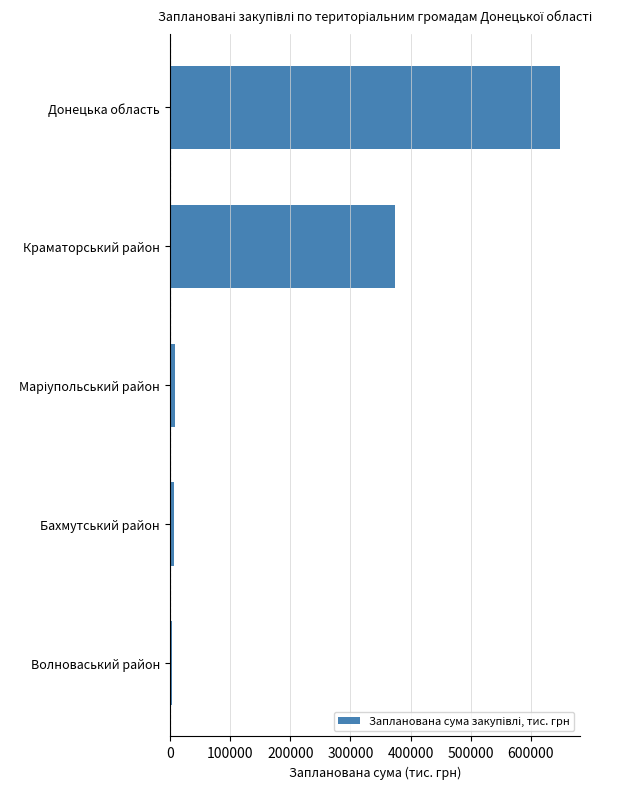

What is the average value?

208133.4